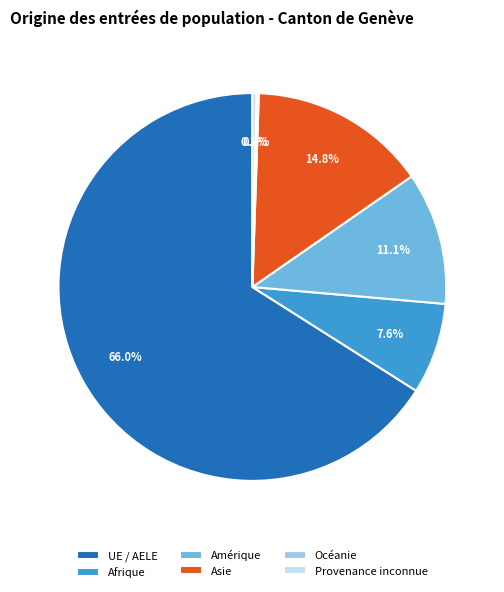

The UE / AELE slice represents 66% of the pie. True or false?

True